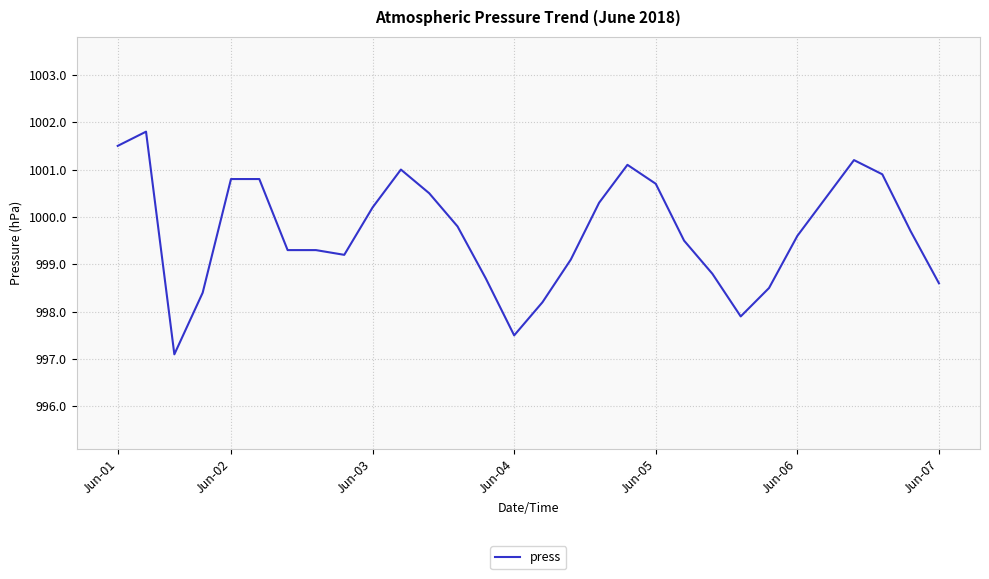

What is the smallest value displayed?

997.1